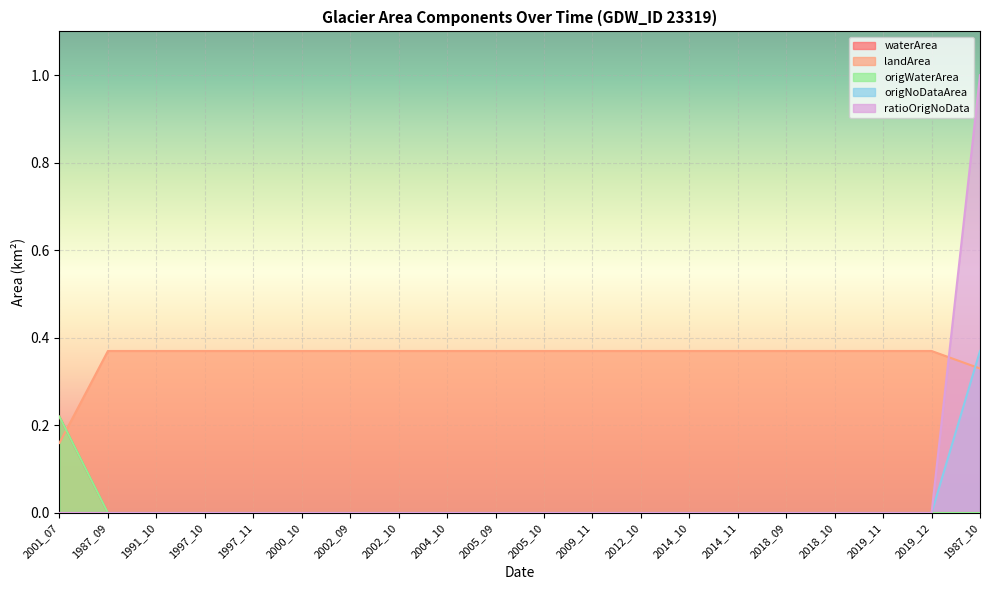

True or false: waterArea and origNoDataArea cross at least once.

False